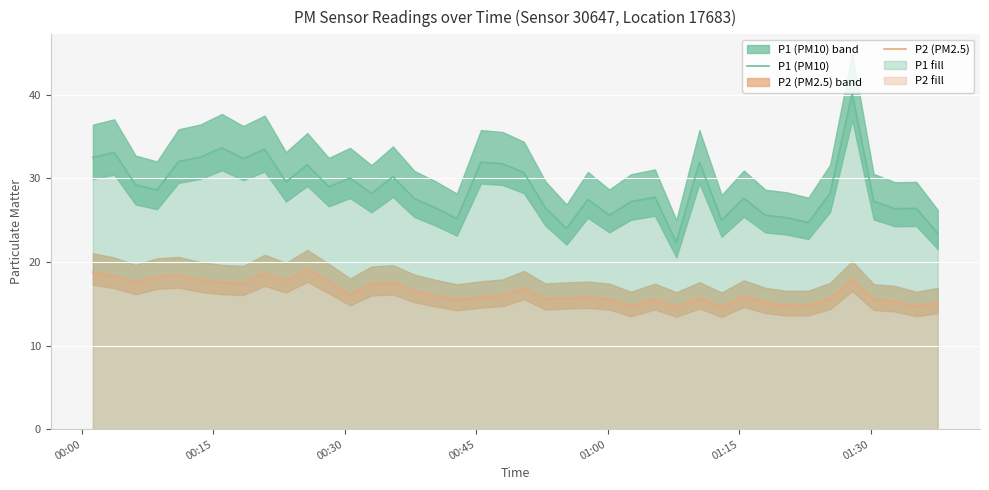

What is the maximum value for P1 (PM10)?

40.2